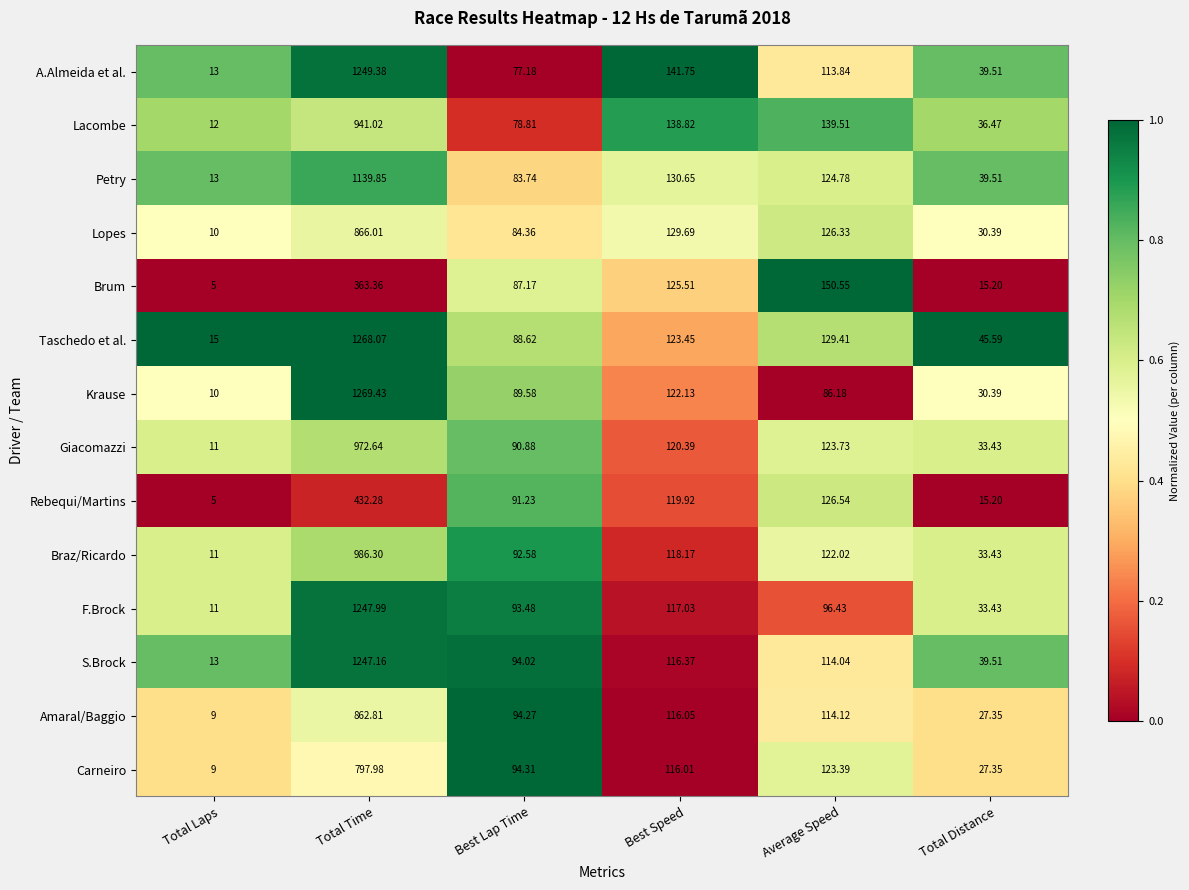

At which category is the sum across all series the highest?

Total Time